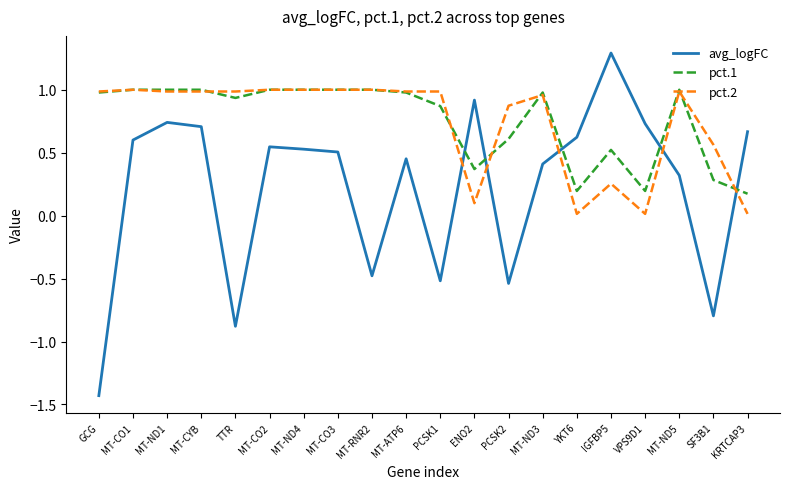

What is the total value across all series at MT-ND3?

2.3